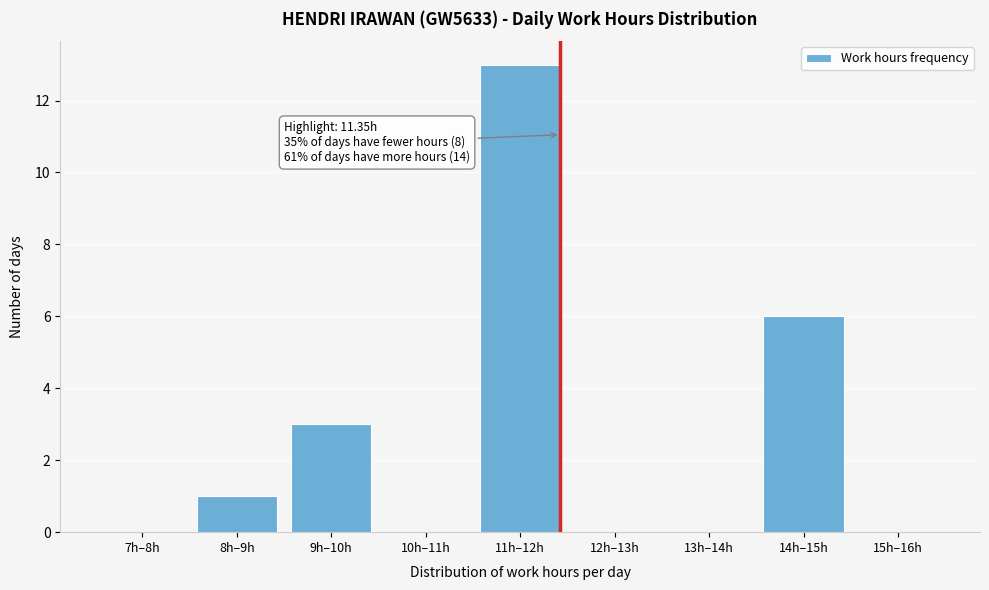

Reading right to left, transcribe all the data shown in this chart.

15h–16h=0	14h–15h=6	13h–14h=0	12h–13h=0	11h–12h=13	10h–11h=0	9h–10h=3	8h–9h=1	7h–8h=0